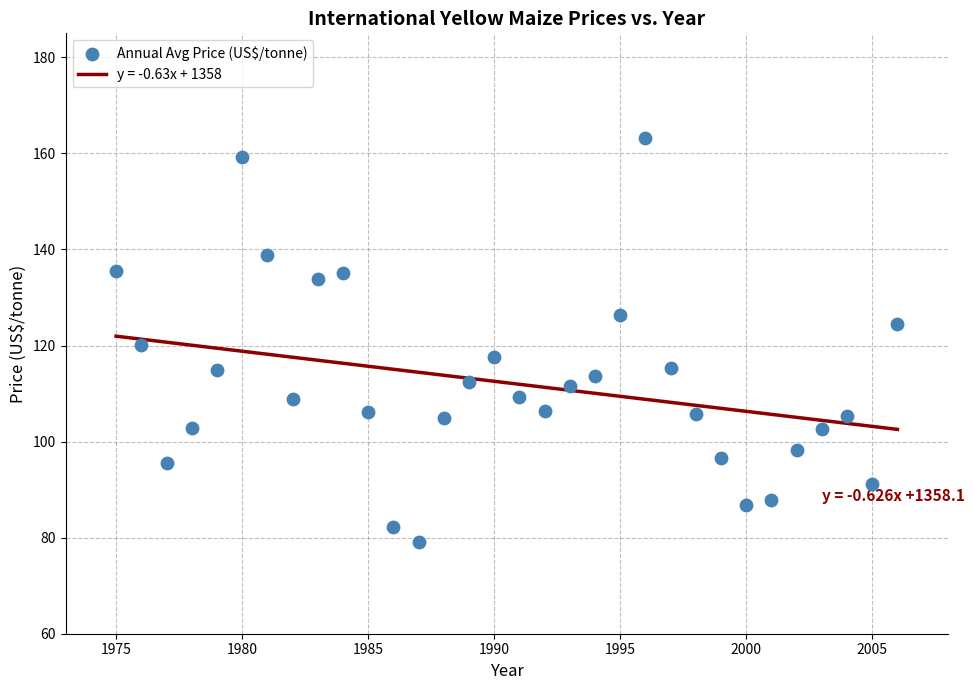

What is the range of X values (max minus min)?

31.0